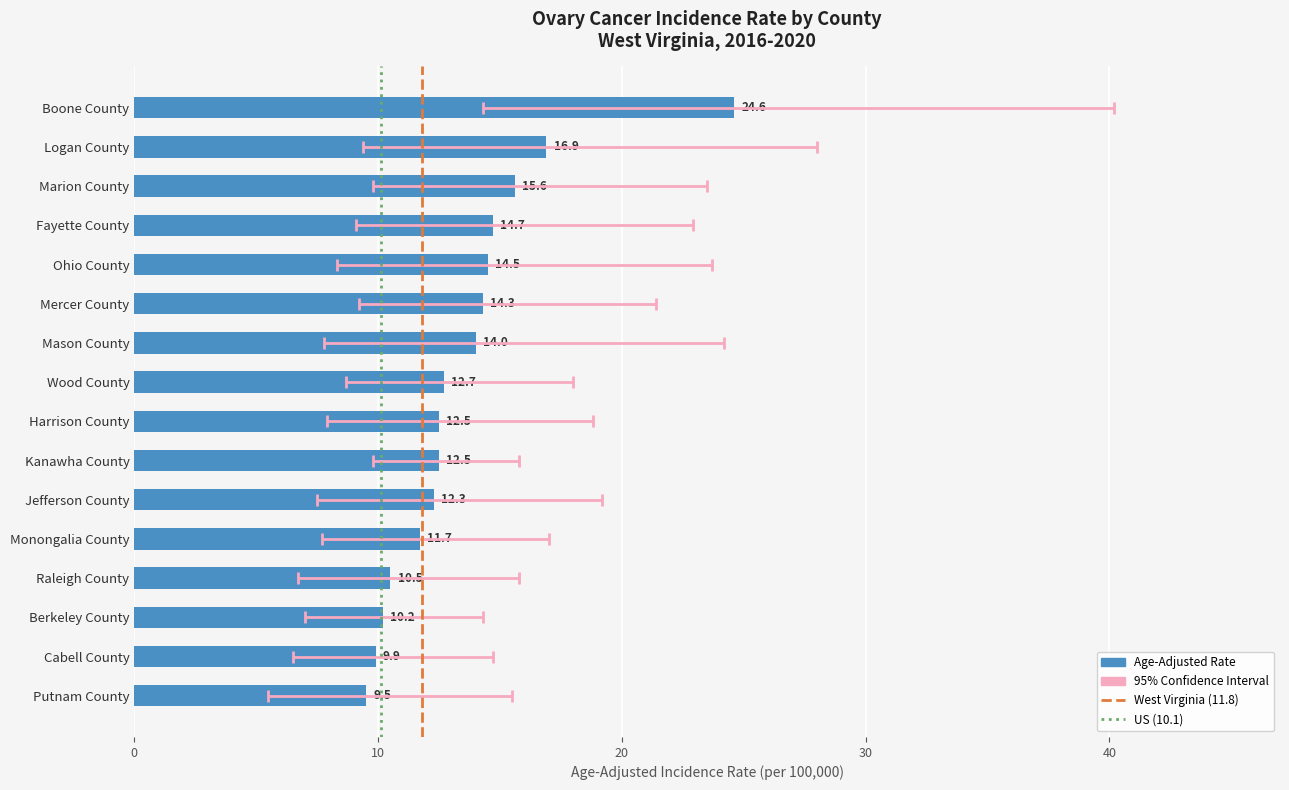

The value of Age-Adjusted Rate at Harrison County is 12.5. True or false?

True